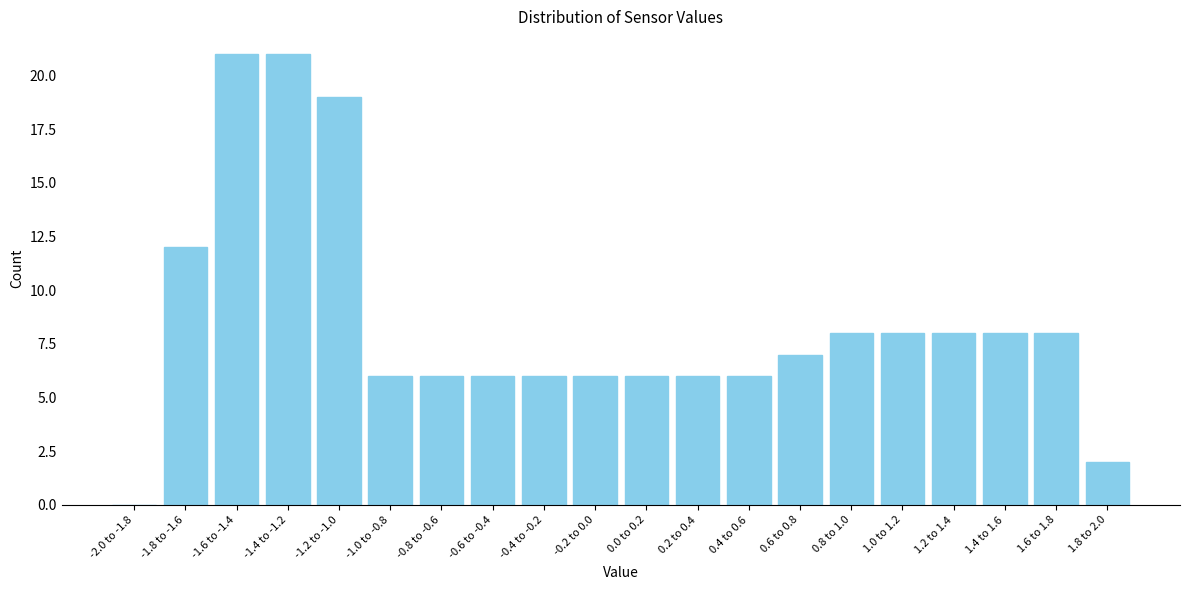

Reading right to left, what are all the values shown in this chart?

1.8 to 2.0=2	1.6 to 1.8=8	1.4 to 1.6=8	1.2 to 1.4=8	1.0 to 1.2=8	0.8 to 1.0=8	0.6 to 0.8=7	0.4 to 0.6=6	0.2 to 0.4=6	0.0 to 0.2=6	-0.2 to 0.0=6	-0.4 to -0.2=6	-0.6 to -0.4=6	-0.8 to -0.6=6	-1.0 to -0.8=6	-1.2 to -1.0=19	-1.4 to -1.2=21	-1.6 to -1.4=21	-1.8 to -1.6=12	-2.0 to -1.8=0